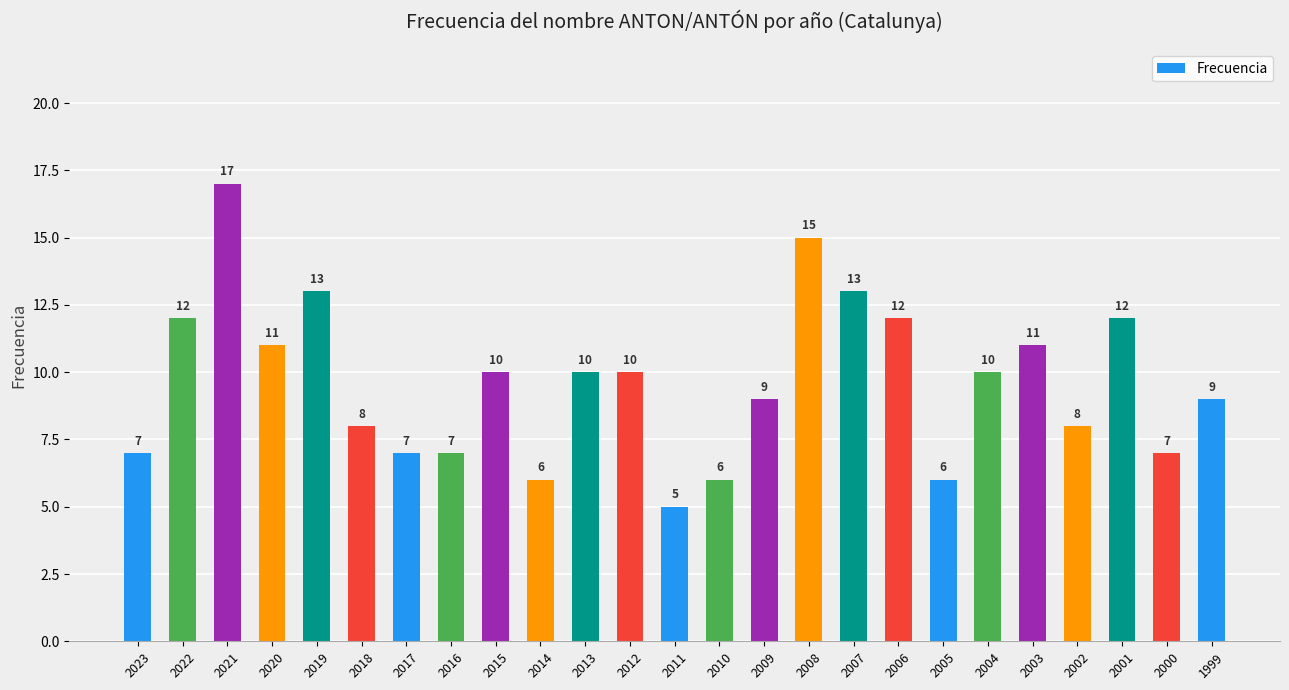

Which has a higher value, 2010 or 2023?

2023